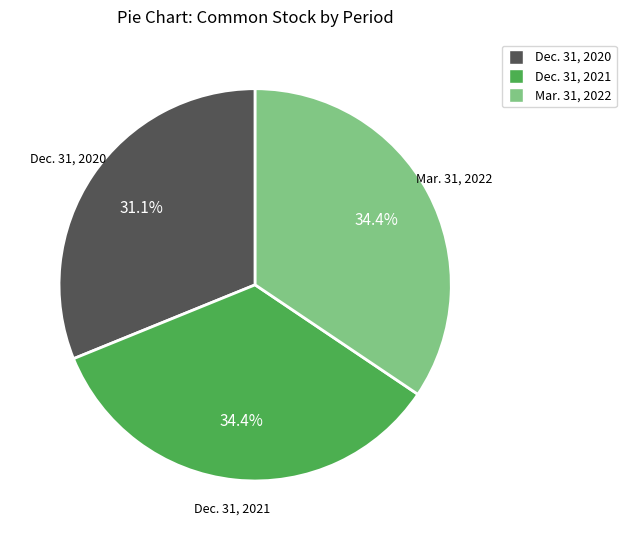

Is it true that Dec. 31, 2021 is 25% of the pie?

False